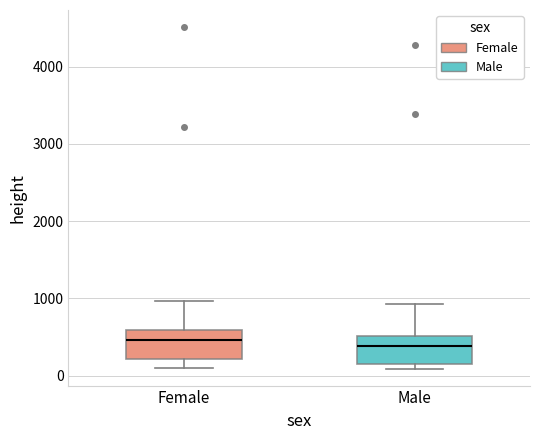

Reading left to right, read every box against the y-axis: the position of its median line, the range the box covers, and the ends of its whiskers. The values are not printed on the chart, so give them approximately, as read against the axis.

Female: median 500, box 200 to 600, whiskers 100 to 1000
Male: median 400, box 200 to 500, whiskers 100 to 900